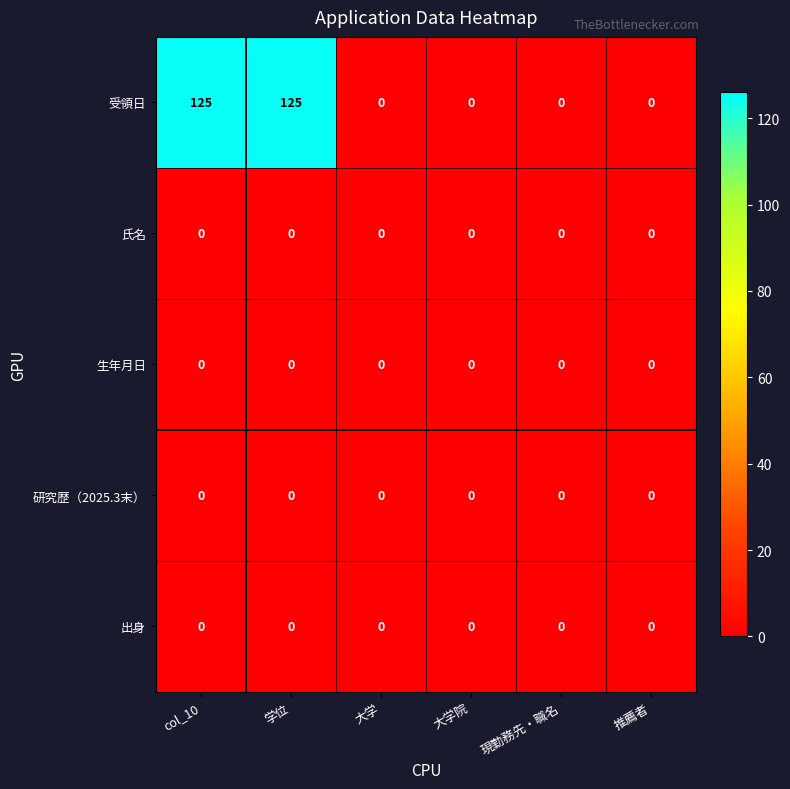

Which series has the largest total across all categories?

受領日